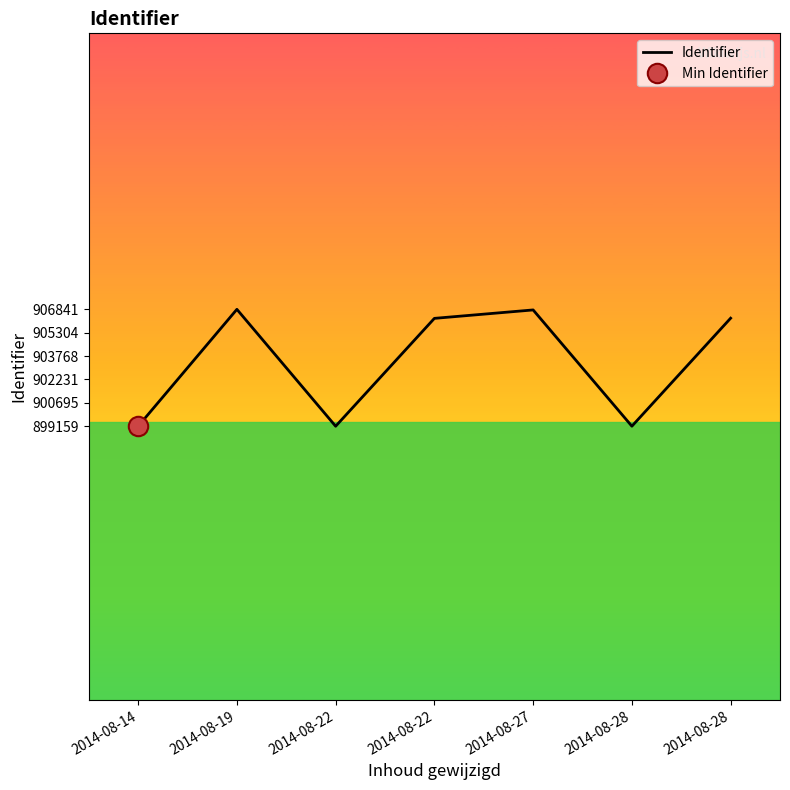

How many categories are shown in the chart?

7